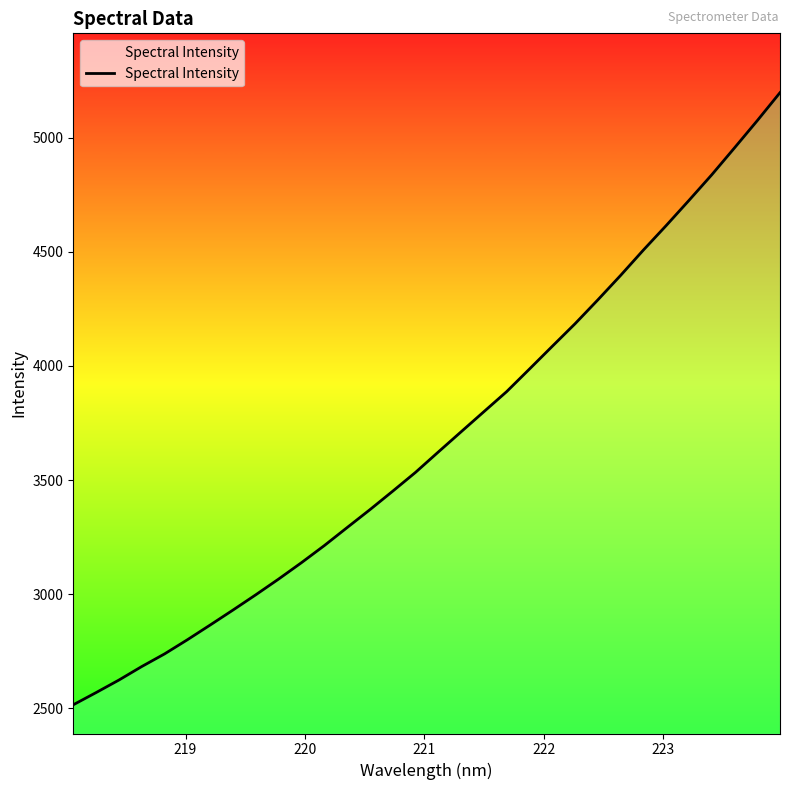

What is the difference between the maximum and minimum values?

2681.4